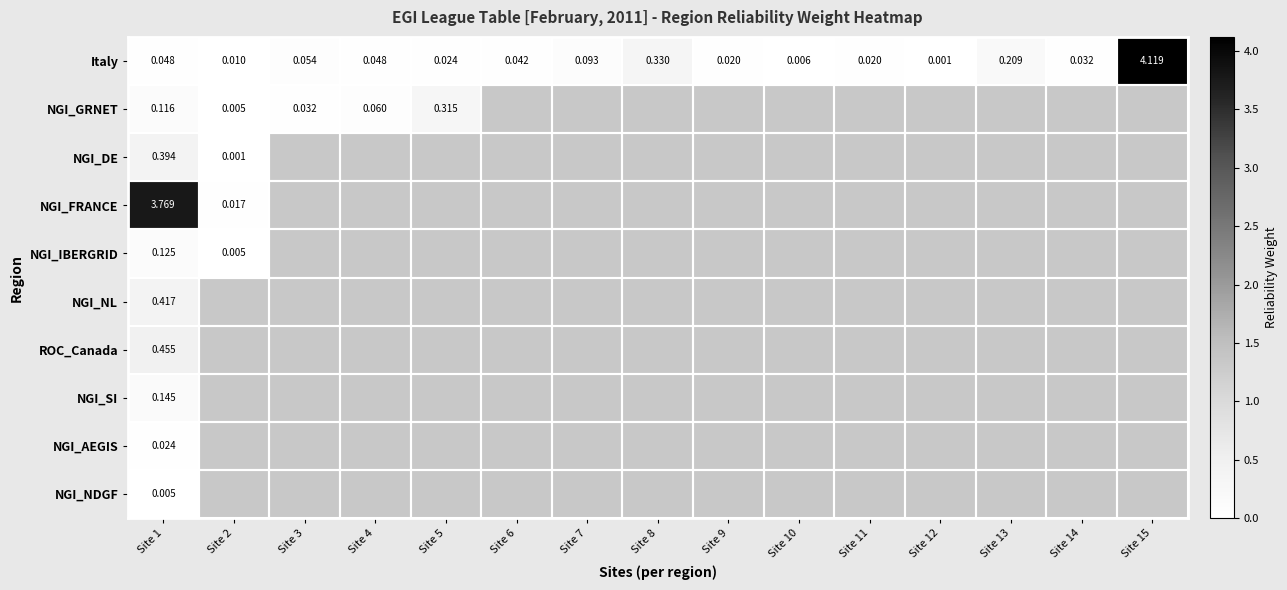

Count the number of categories in the chart.

15